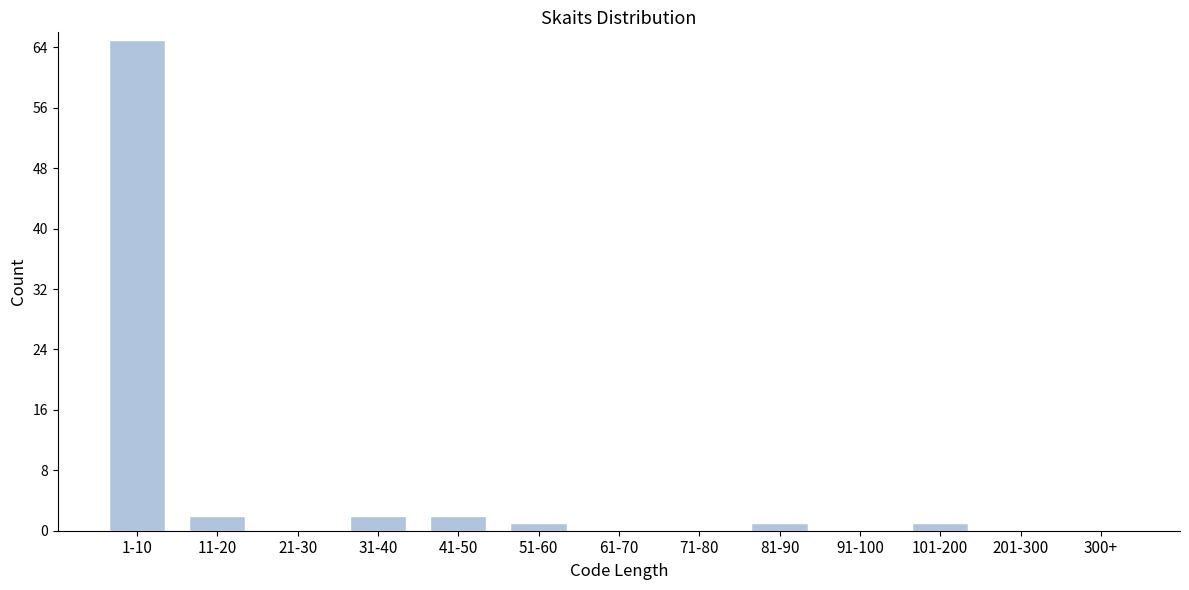

Reading left to right, what are all the values shown in this chart?

1-10=65	11-20=2	21-30=0	31-40=2	41-50=2	51-60=1	61-70=0	71-80=0	81-90=1	91-100=0	101-200=1	201-300=0	300+=0